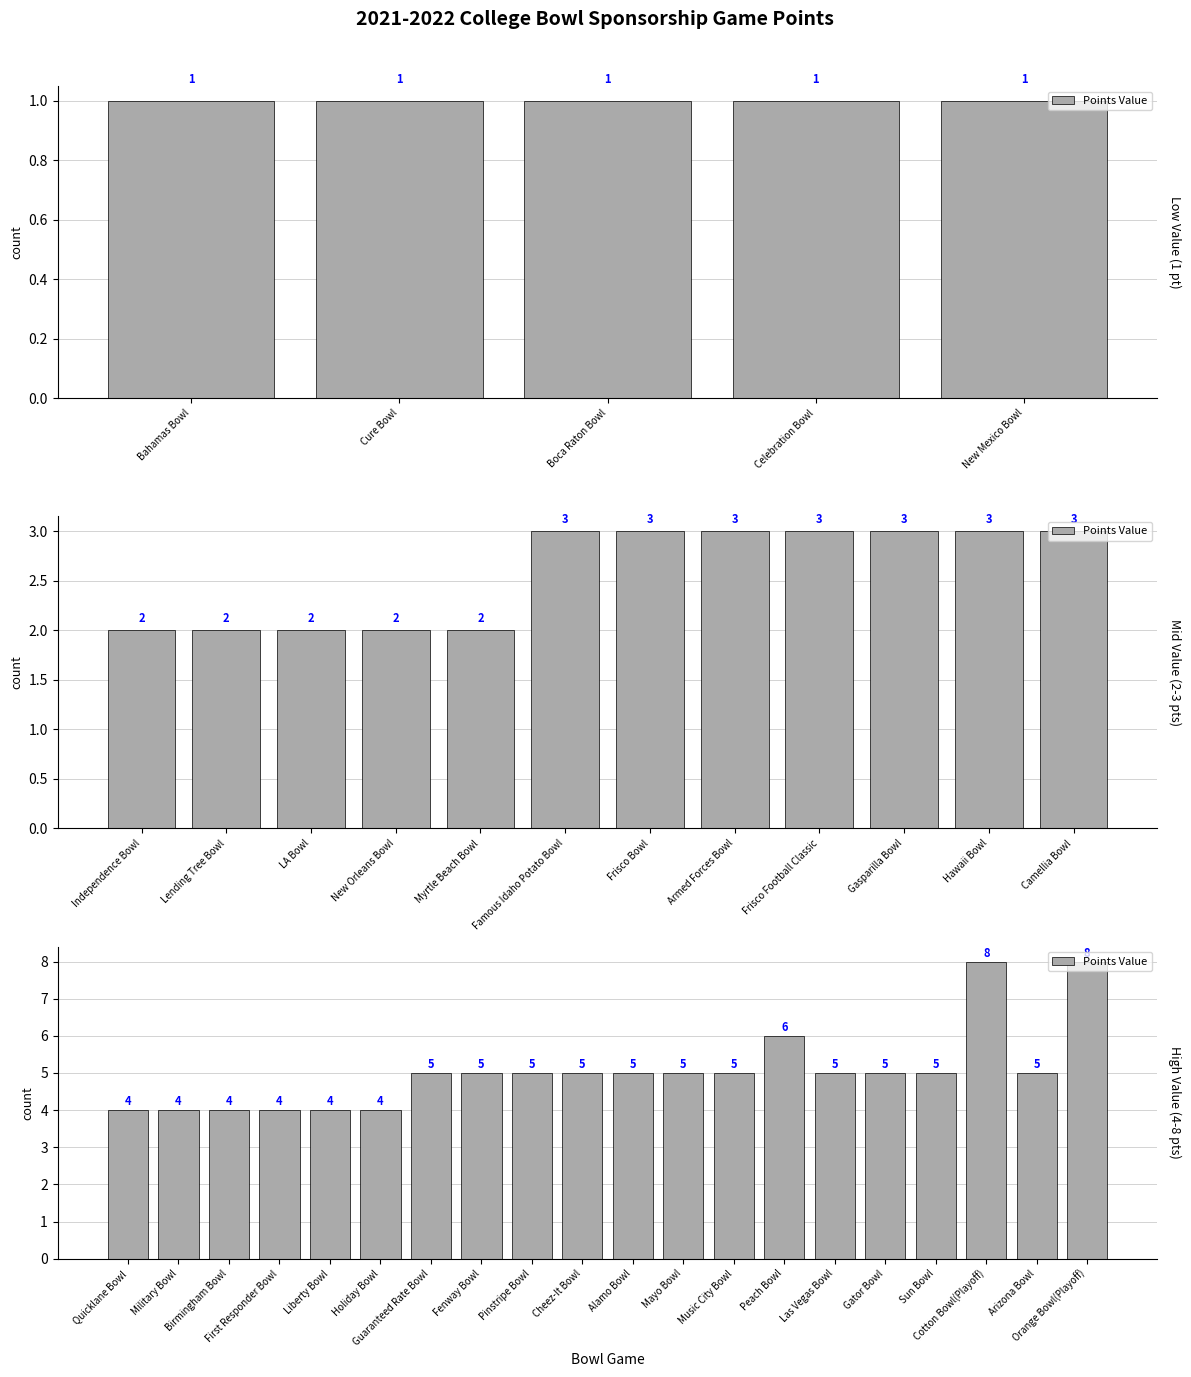

True or false: the data shows 8 at Pinstripe Bowl.

False